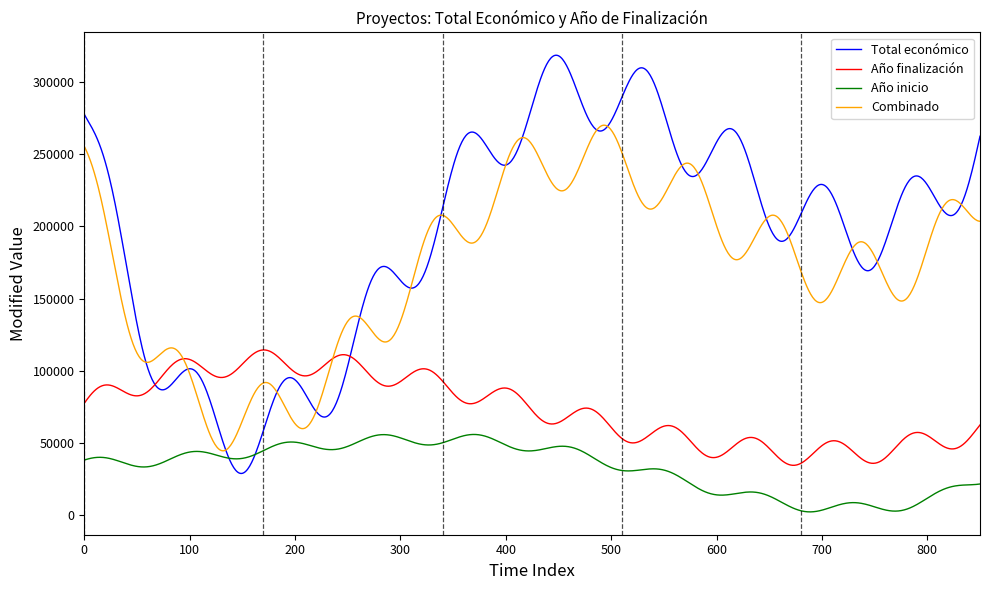

Which series has the widest spread of values?

Total económico